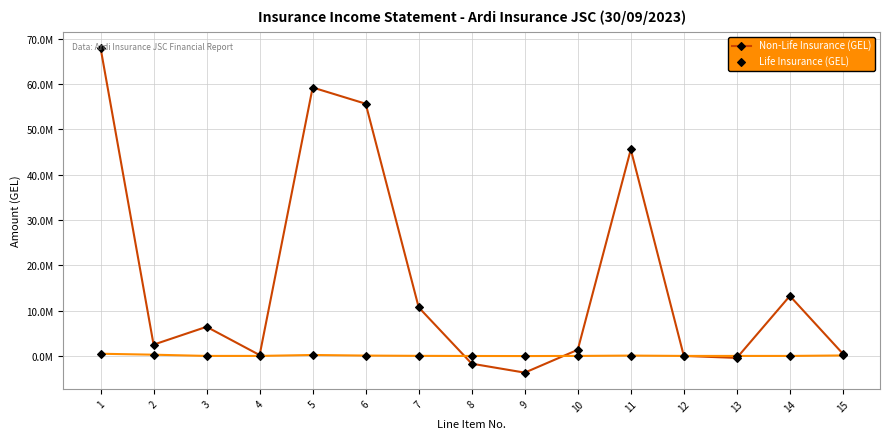

Which series changed the most between 5 and 15?

Non-Life Insurance (GEL)